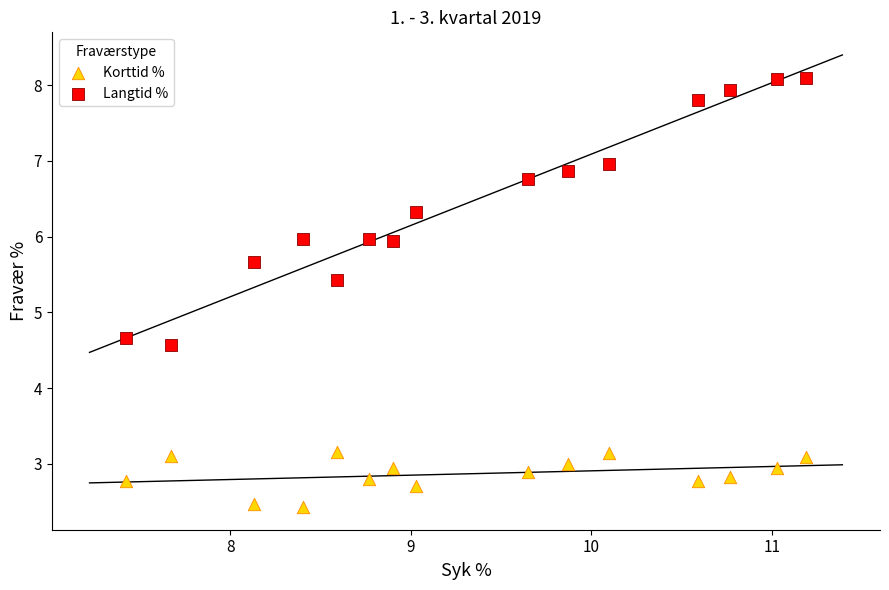

What are all the series names shown in the legend?

Korttid %, Langtid %